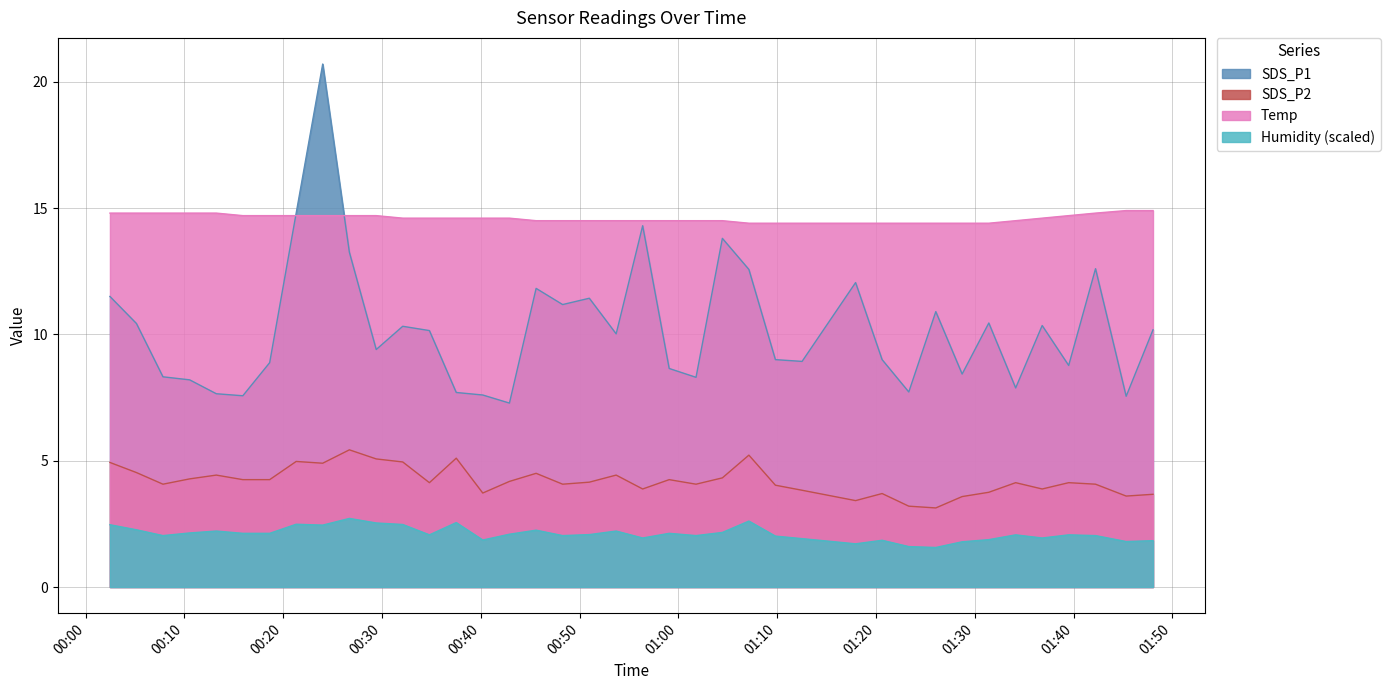

What is the minimum value for SDS_P1?

7.3